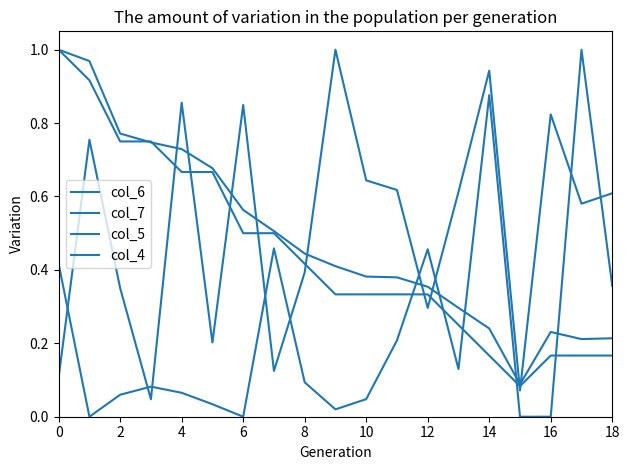

How many interior local valleys does the col_6 series have?

6